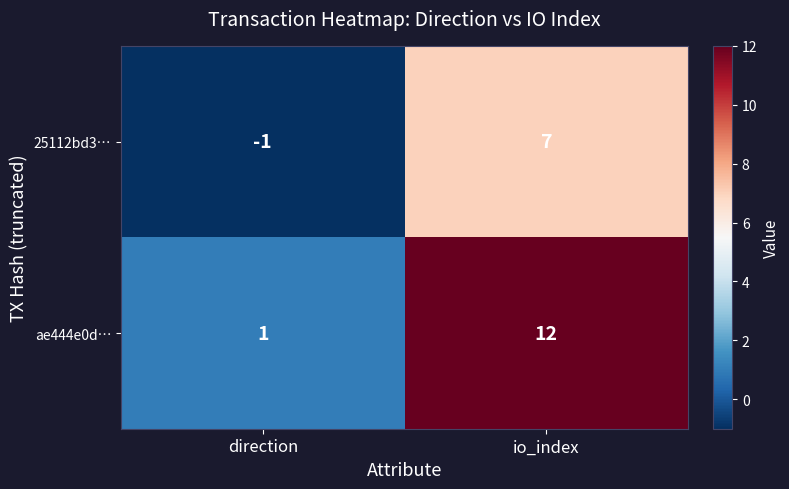

Rank the categories by 25112bd3… value from lowest to highest.

direction, io_index